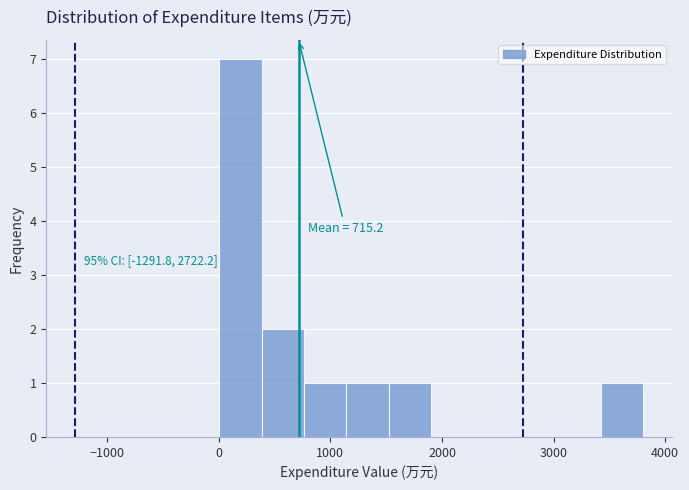

Around what value on the x-axis is the tallest bar? Give the approximate position of its centre, as read against the axis.

200